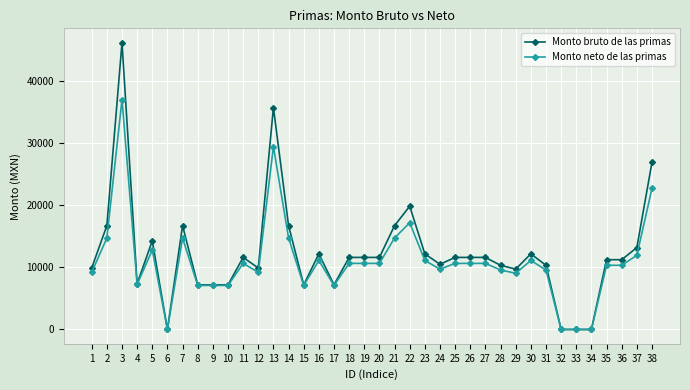

How many values in the Monto neto de las primas series are below 10617?

18